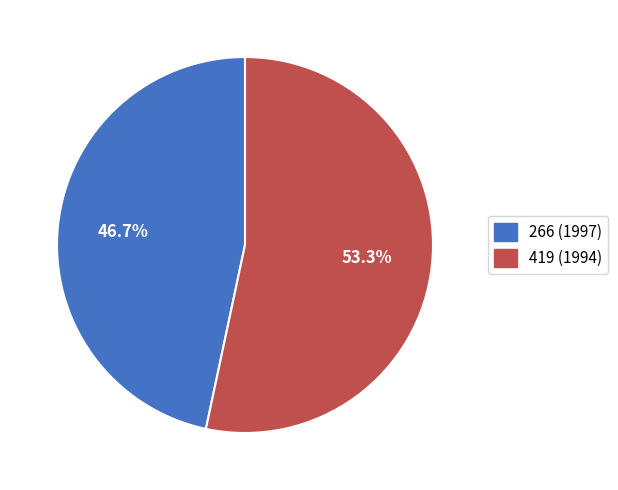

To the nearest percent, what is the difference between the 266 (1997) and 419 (1994) slice percentages?

7%